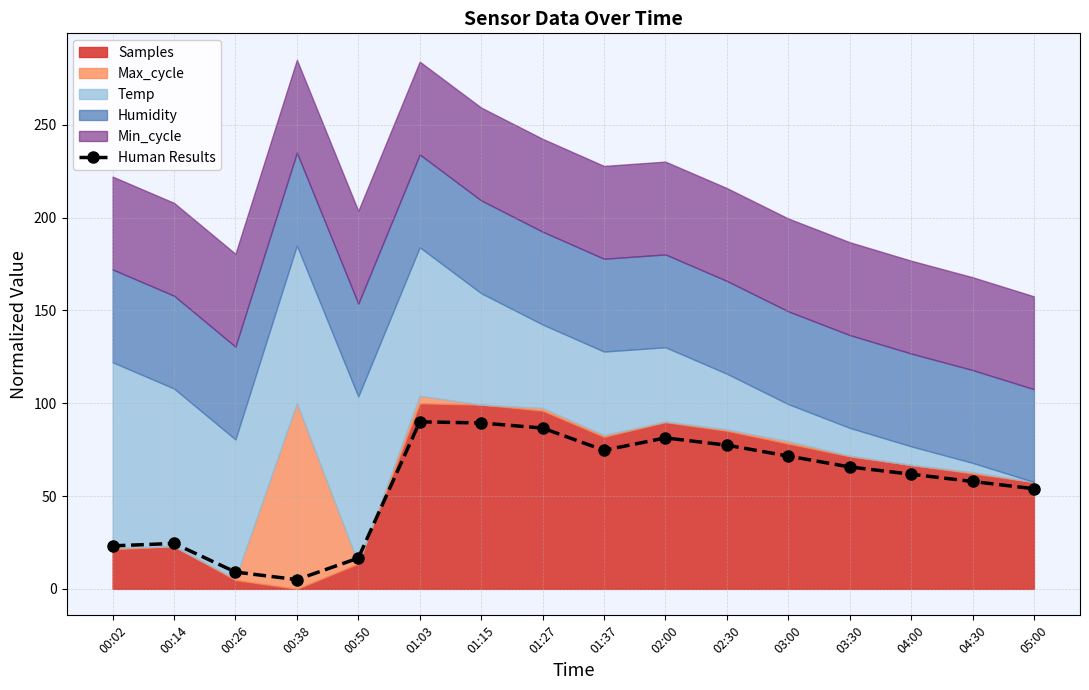

How many points are lower than both their immediate neighbors (excluding endpoints)?

2